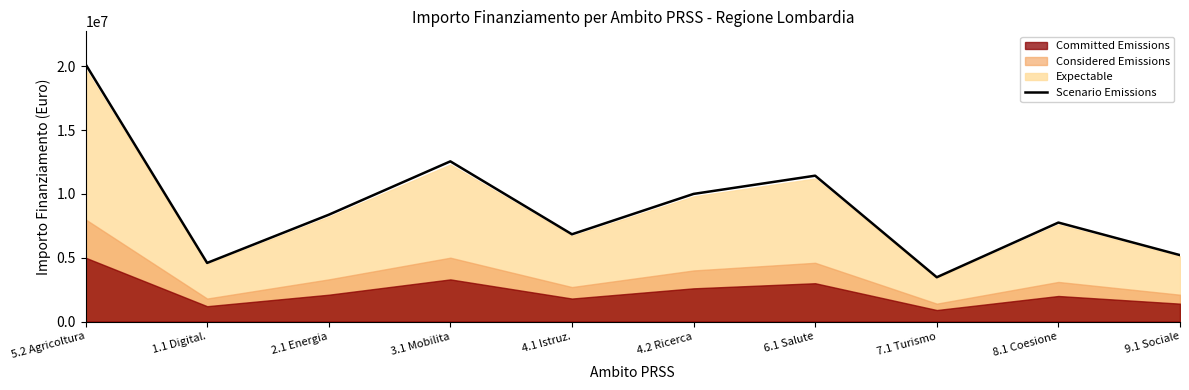

Reading left to right, transcribe all the data shown in this chart.

20161544.6	4590000.0	8364000.0	12546000.0	6834000.0	9996000.0	11424000.0	3468000.0	7752000.0	5202000.0